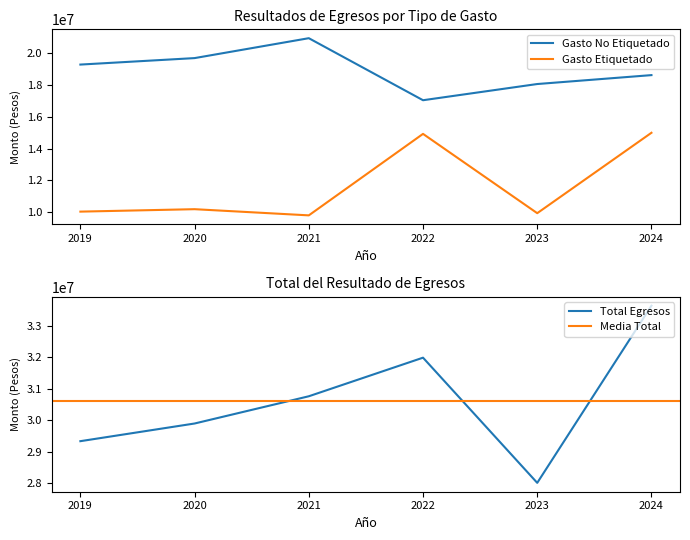

True or false: Gasto Etiquetado has a value of 10037320.6 at 2019.

True